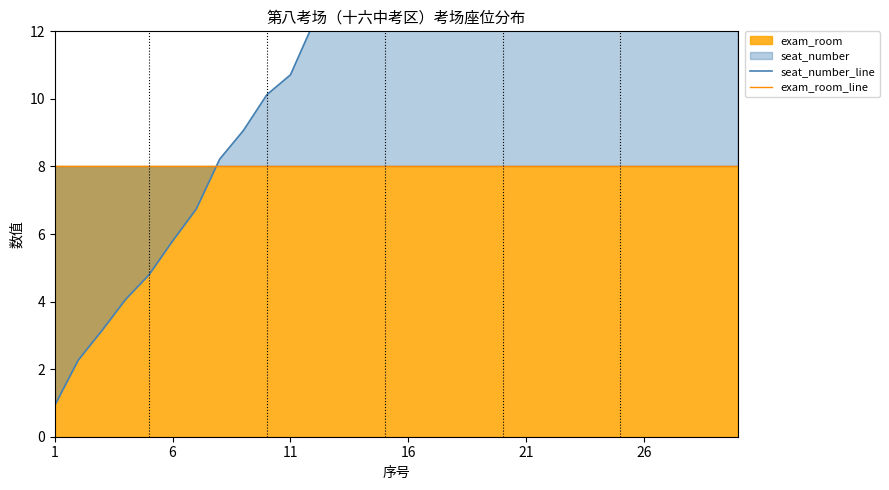

At which label does seat_number_line first exceed 15?

16